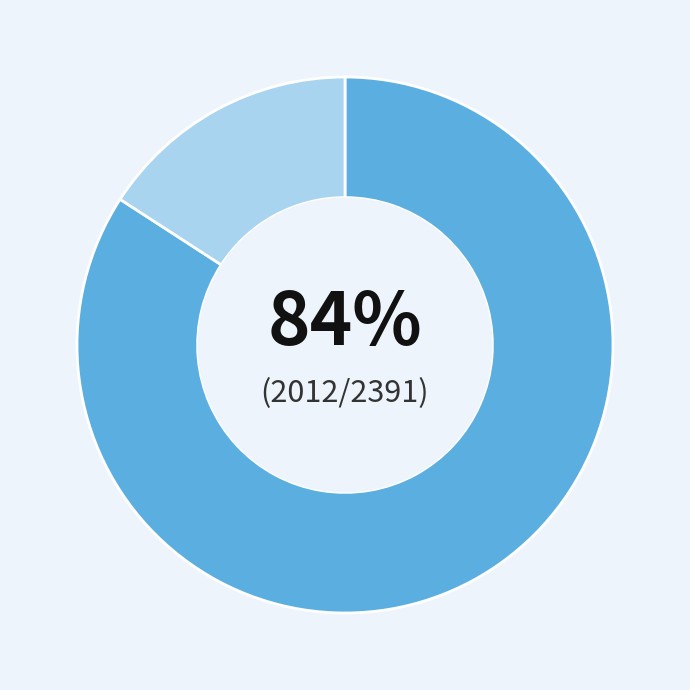

Is there any slice that represents more than half of the pie?

Yes